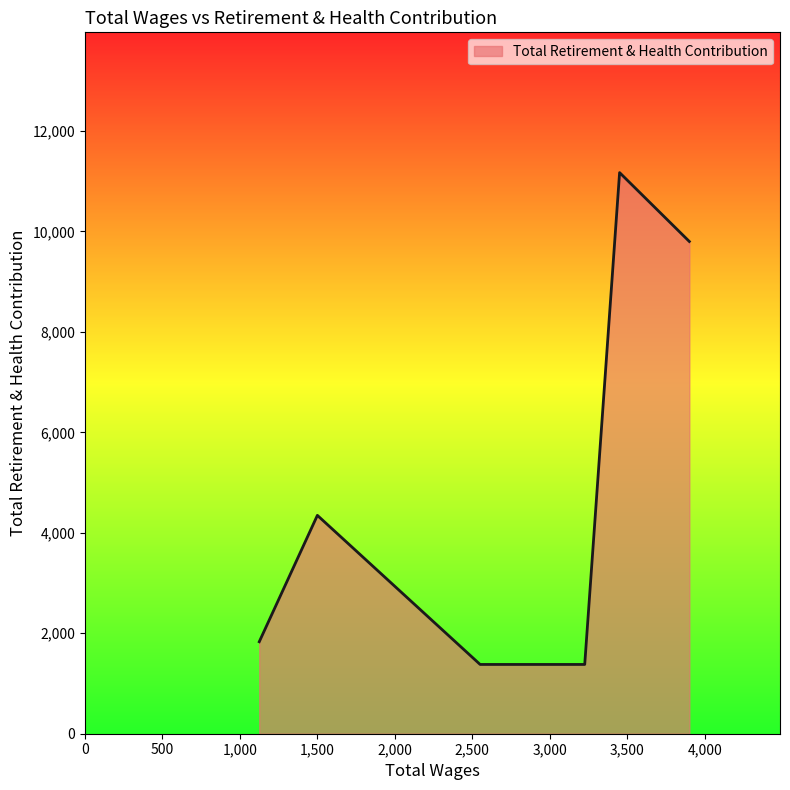

What is the difference between the maximum and second lowest values?

9791